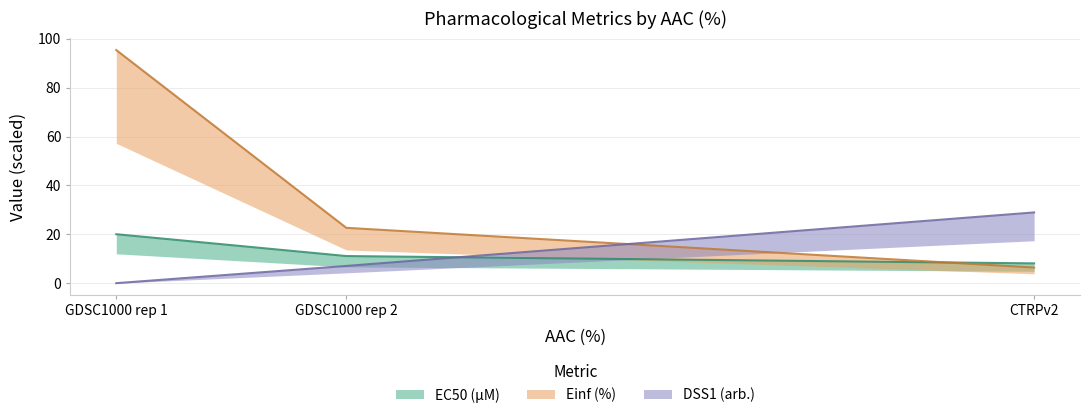

Which series has the largest total across all categories?

Einf (%)